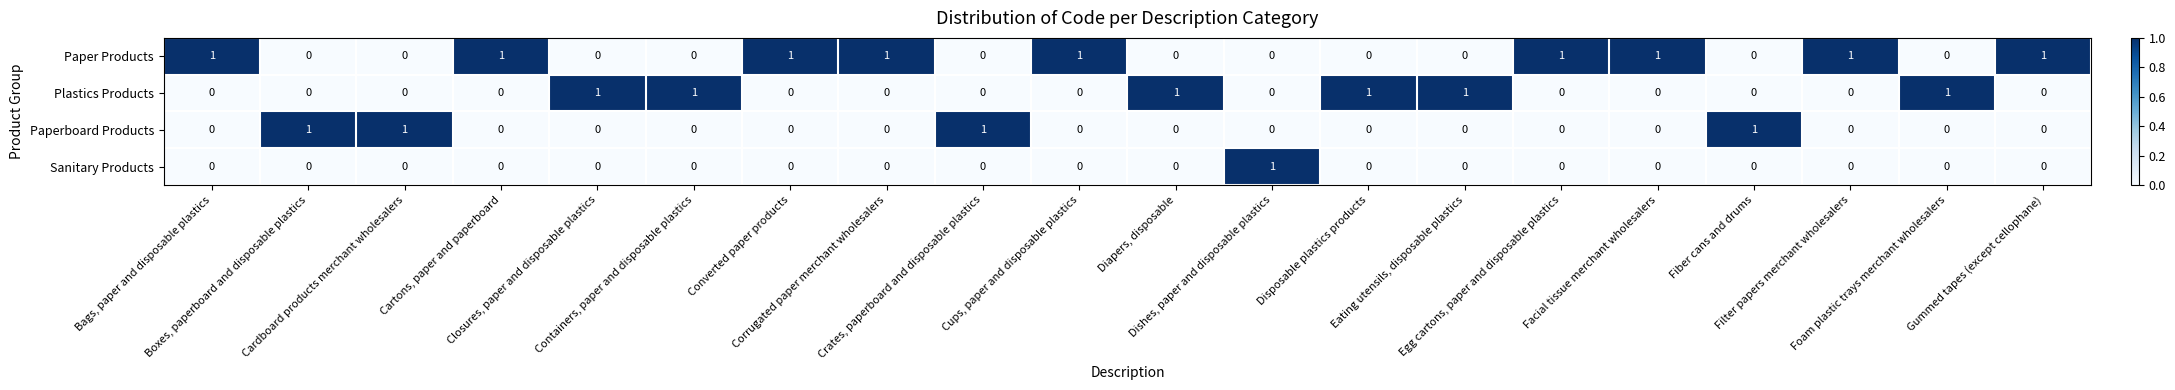

How many Plastics Products values are between 0 and 1?

20